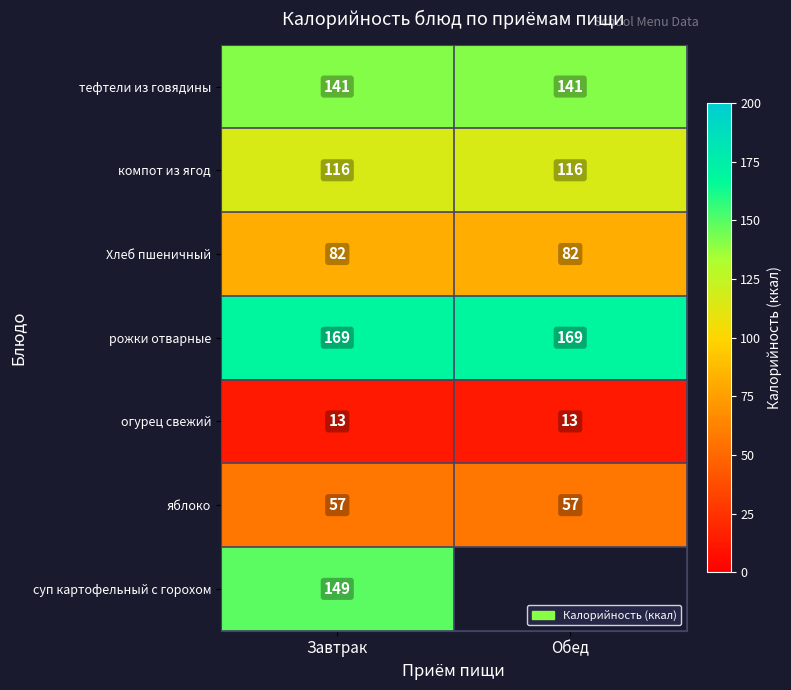

What is the approximate value of огурец свежий at Обед?

13